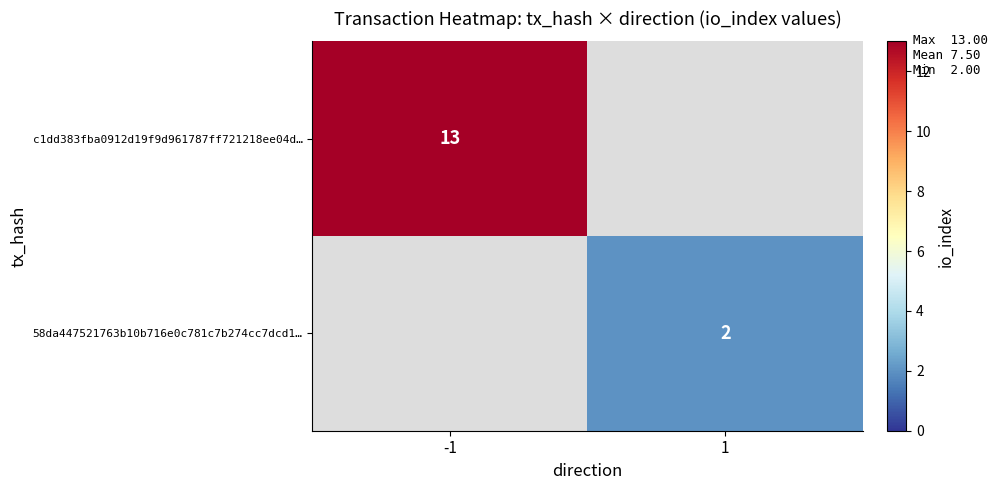

Between 1 and -1, which is larger?

-1